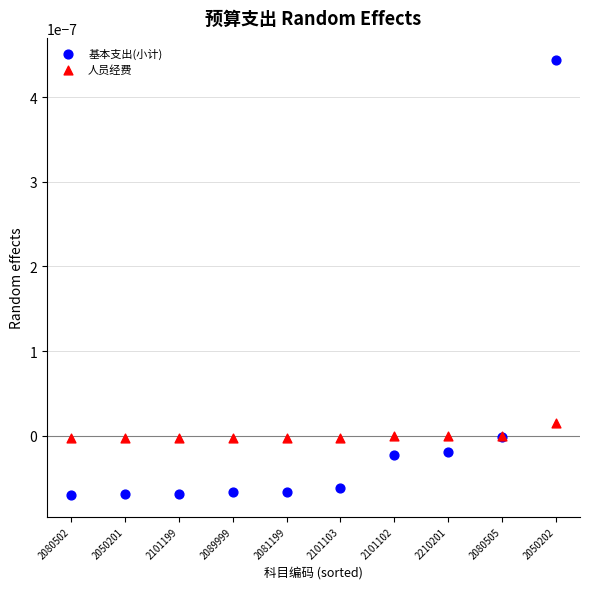

What are all the series names shown in the legend?

基本支出(小计), 人员经费